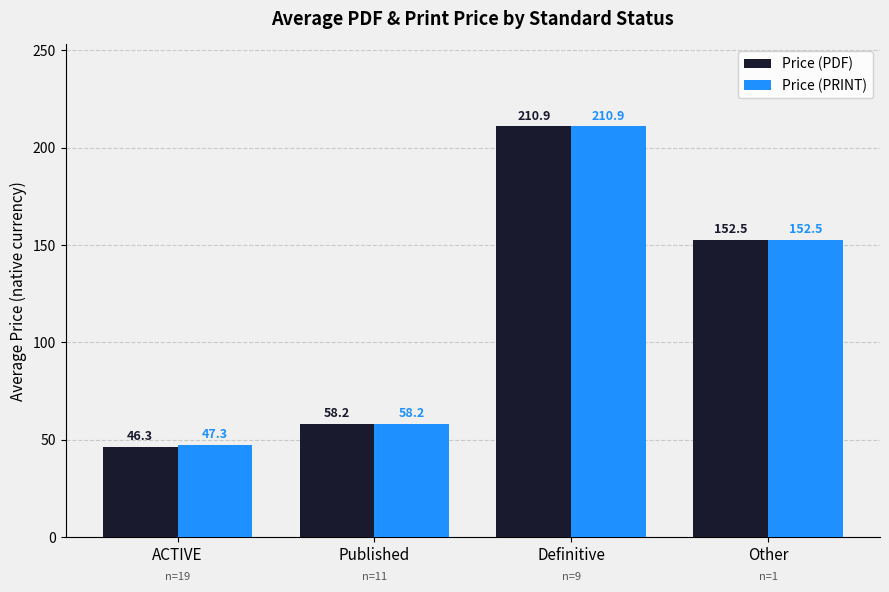

What is the minimum value shown in the chart?

46.3